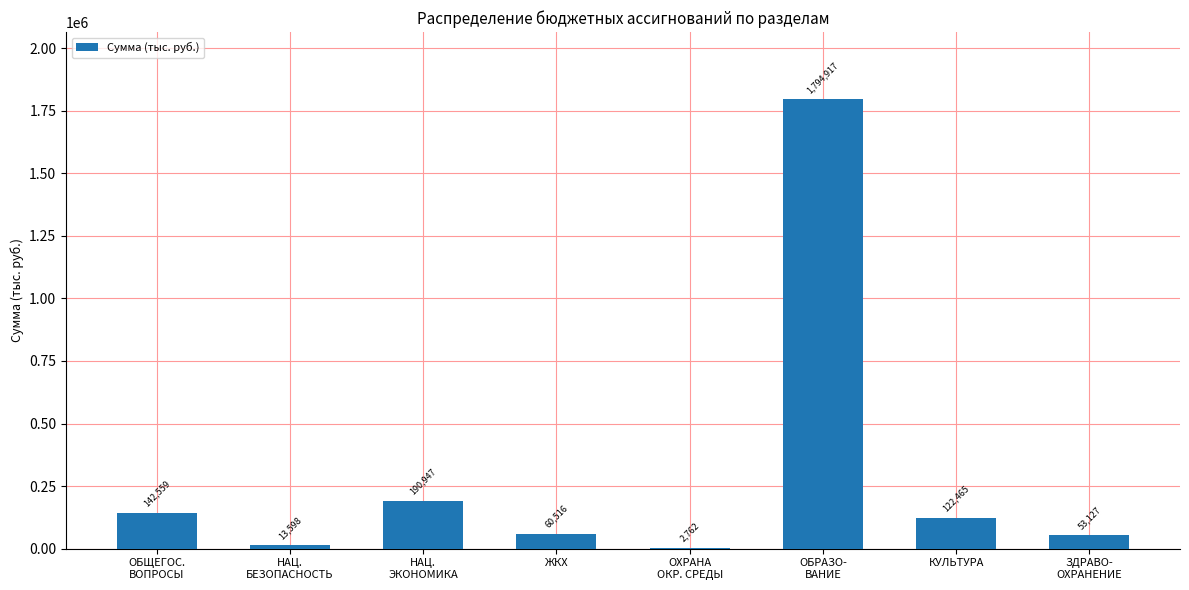

At which label is the value closest to 898839?

НАЦ.
ЭКОНОМИКА